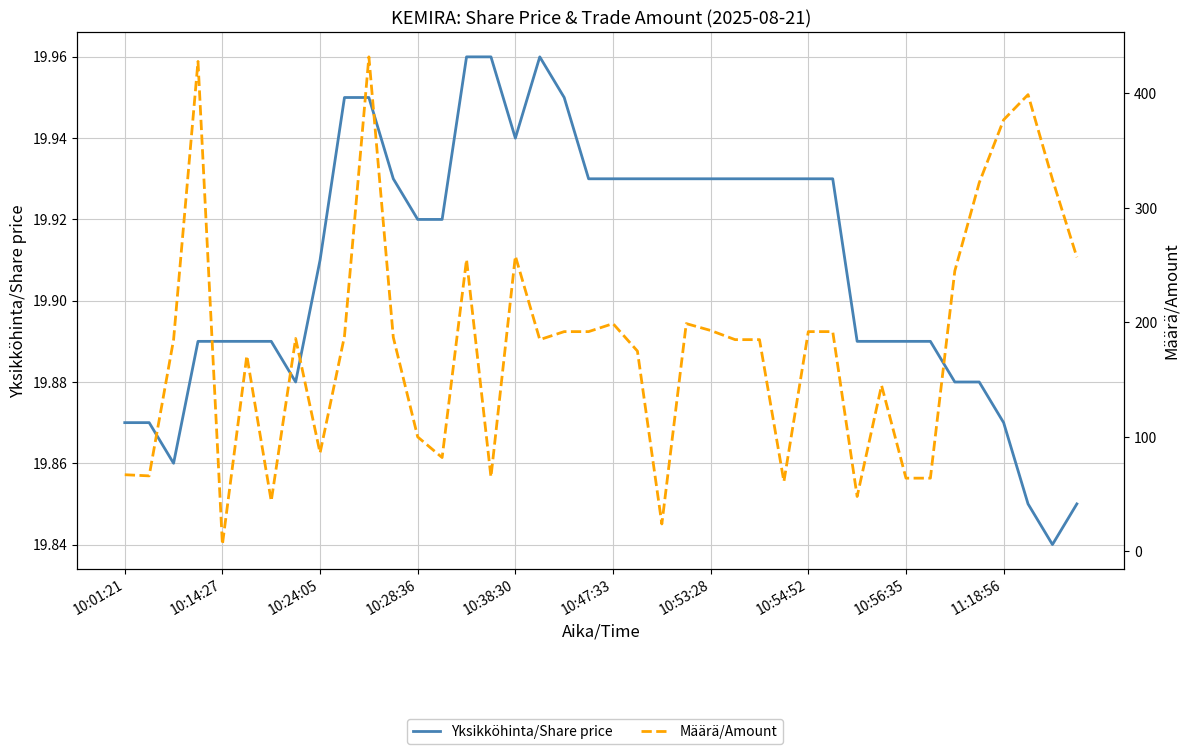

What position from the right is 10:53:28?

16